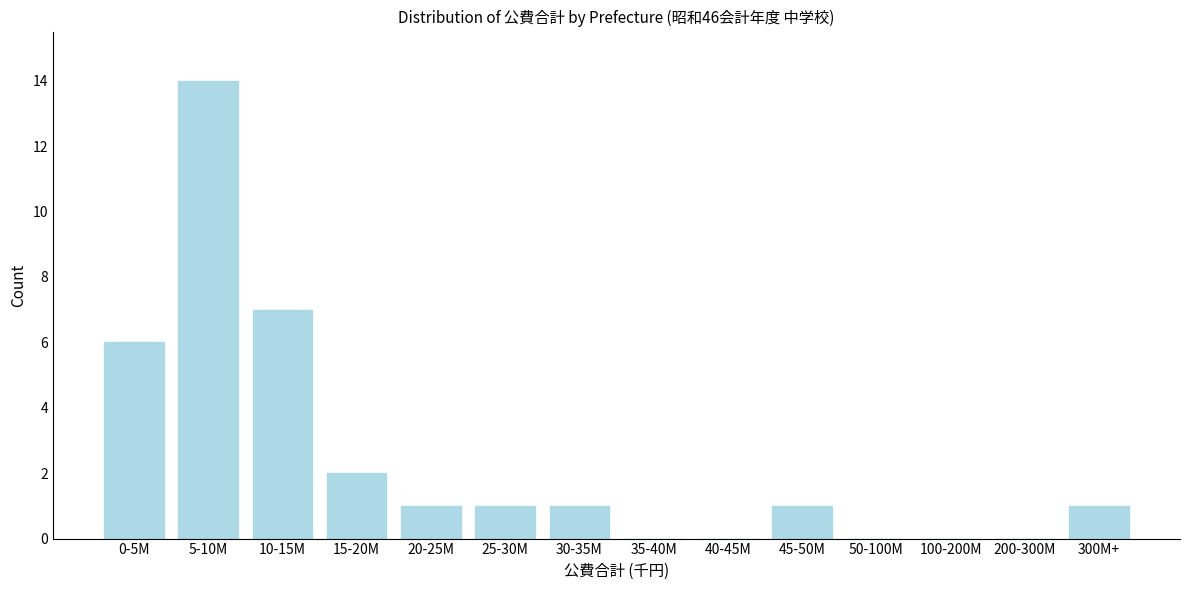

Reading right to left, what are all the values shown in this chart?

300M+=1	200-300M=0	100-200M=0	50-100M=0	45-50M=1	40-45M=0	35-40M=0	30-35M=1	25-30M=1	20-25M=1	15-20M=2	10-15M=7	5-10M=14	0-5M=6